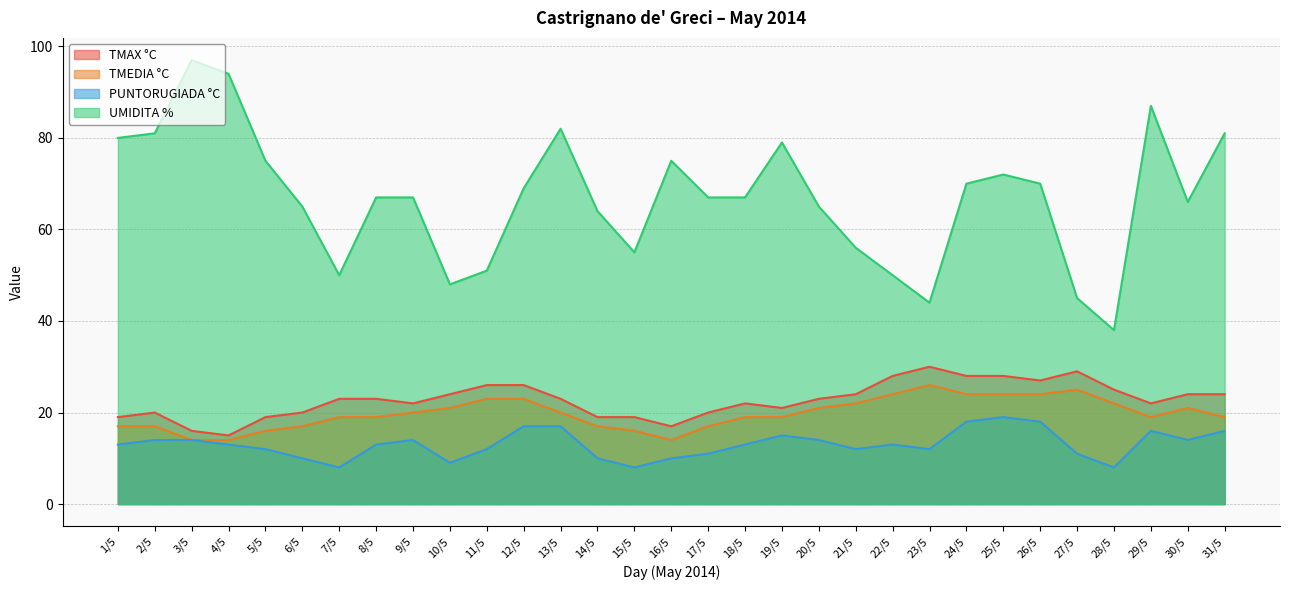

Is it true that PUNTORUGIADA °C equals 10 at 6/5?

True